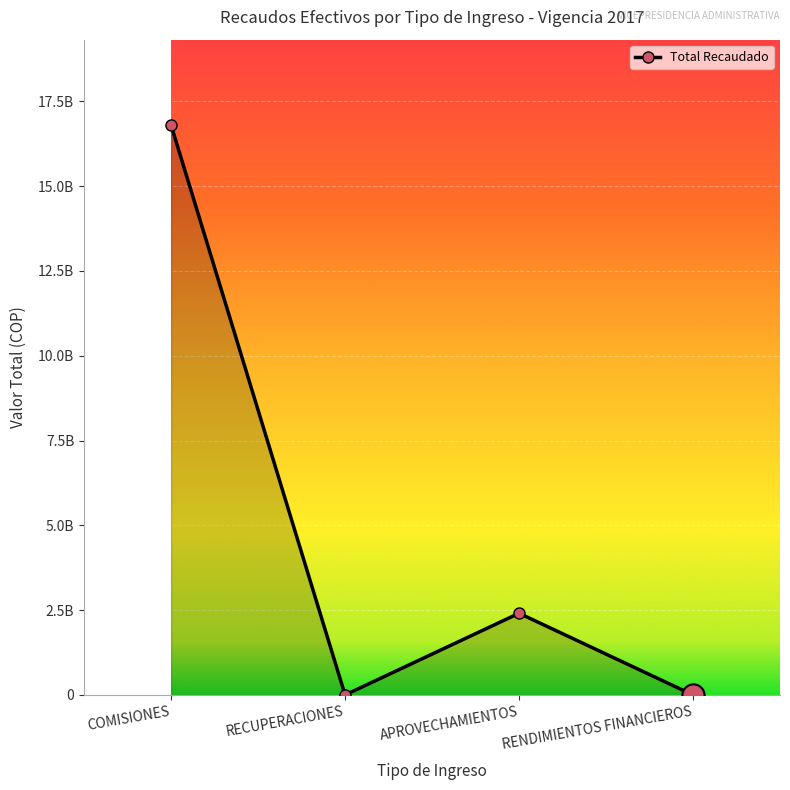

Does the chart have visible grid lines?

Yes